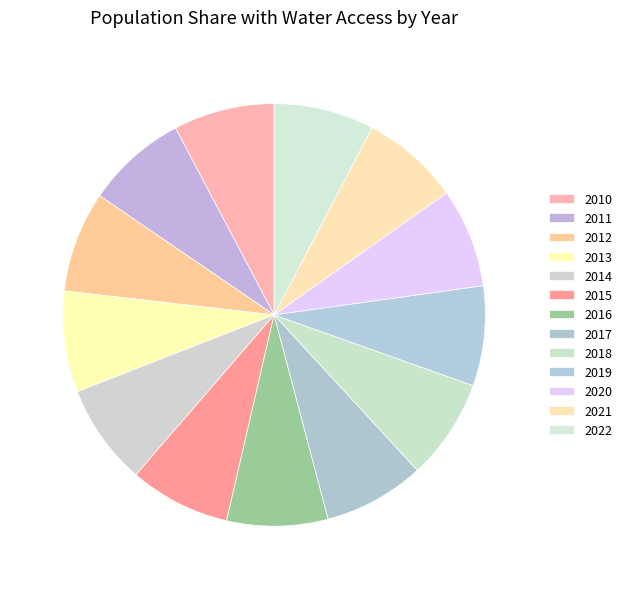

Rank the categories by value from highest to lowest.

2010, 2011, 2012, 2013, 2014, 2015, 2016, 2017, 2018, 2022, 2019, 2020, 2021